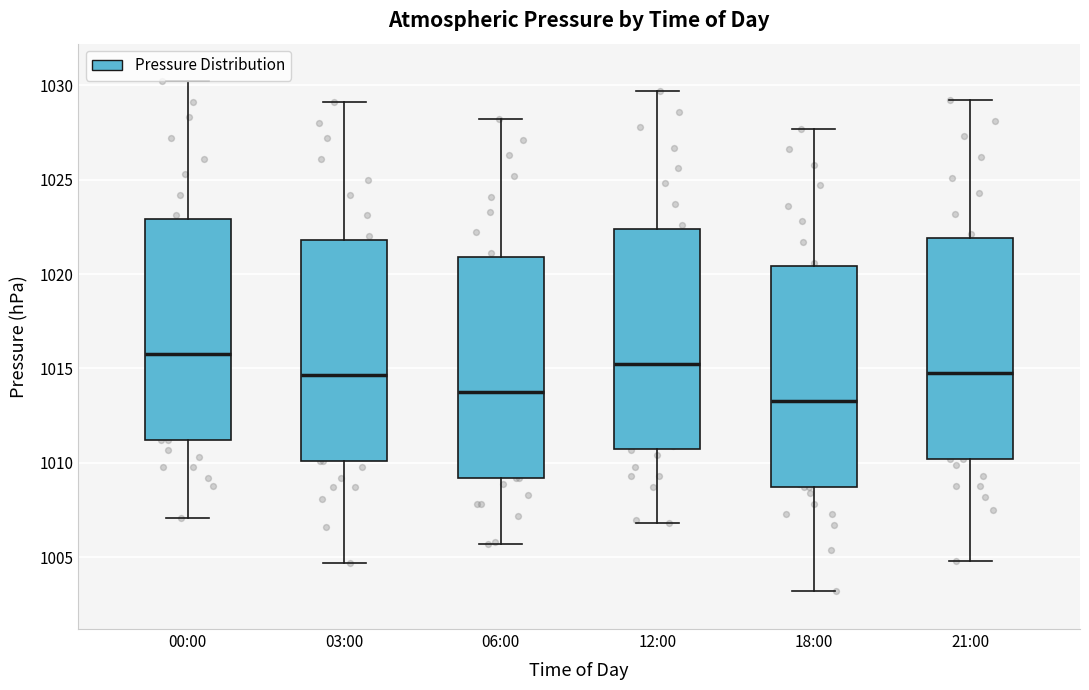

Which box's median line is the highest?

00:00